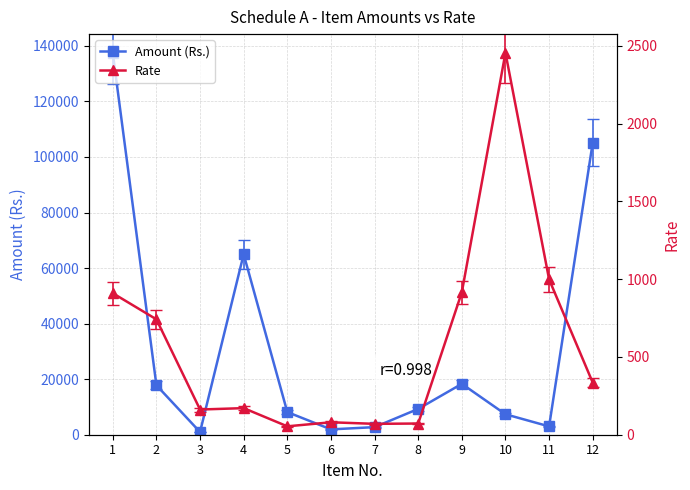

How many interior local peaks does the Amount (Rs.) series have?

2